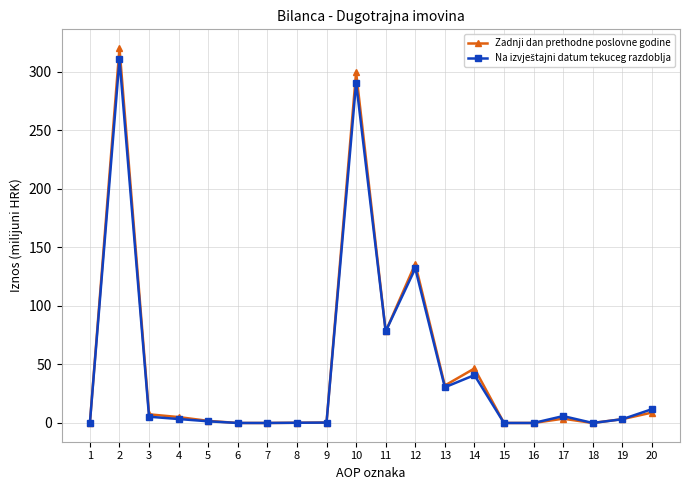

Which series has the widest spread of values?

Zadnji dan prethodne poslovne godine